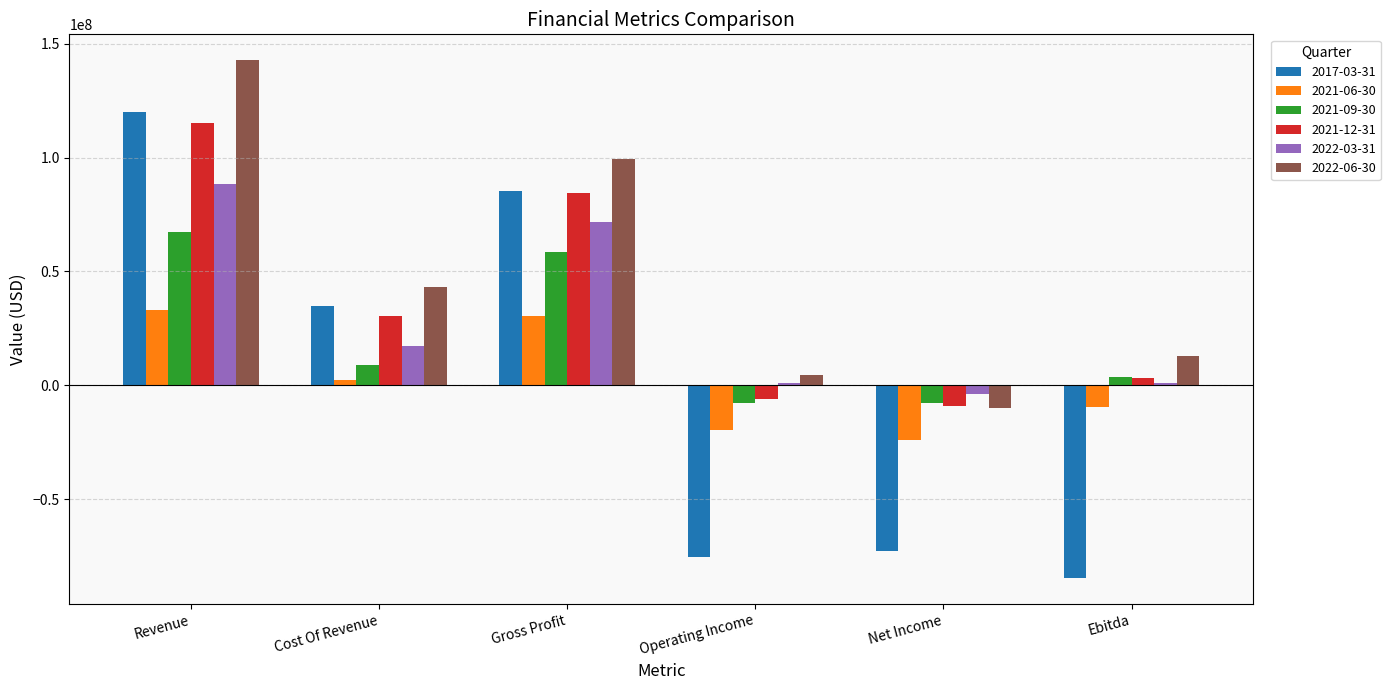

Count the number of data series in this chart.

6